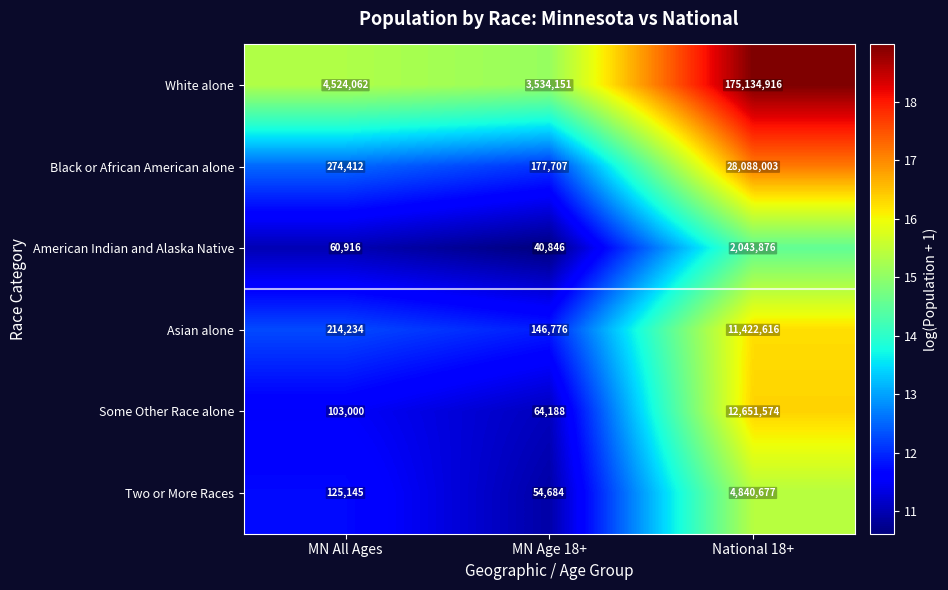

What is the sum of all Some Other Race alone values?

12818762